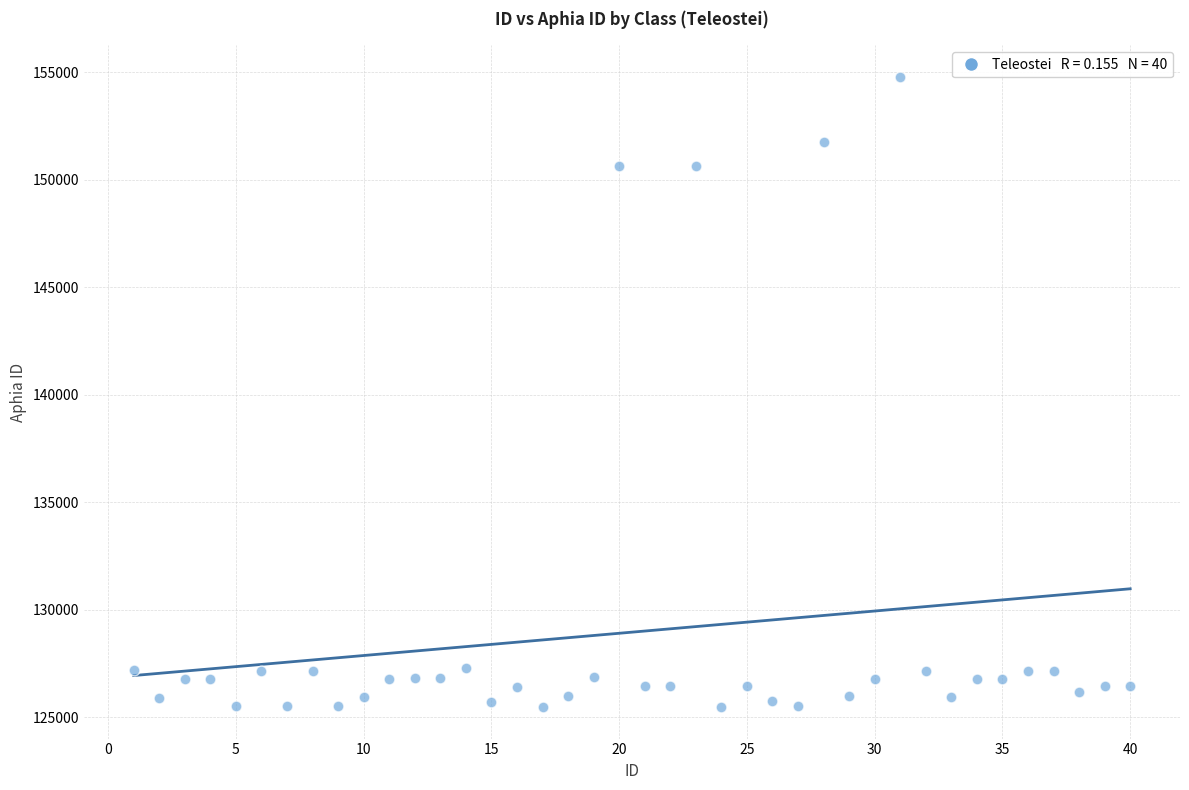

What is the range of X values (max minus min)?

39